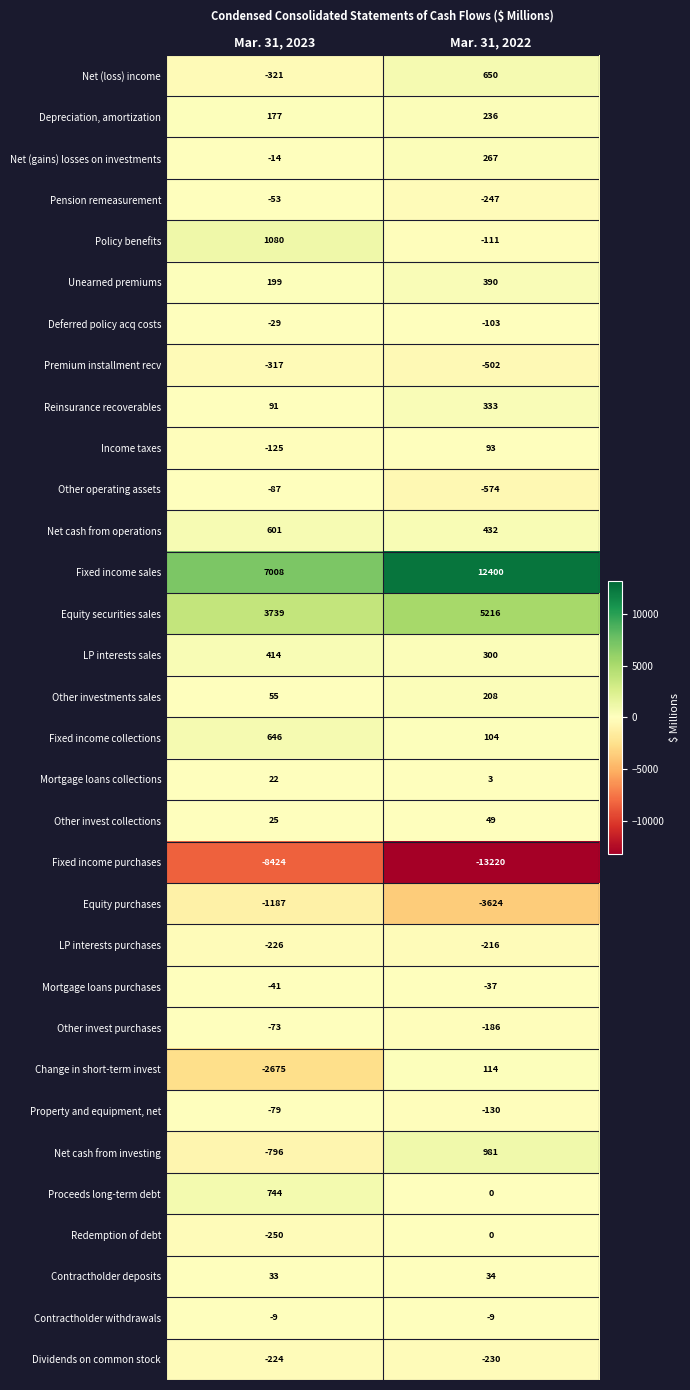

Between Mar. 31, 2023 and Mar. 31, 2022, which series saw the biggest shift?

Fixed income sales